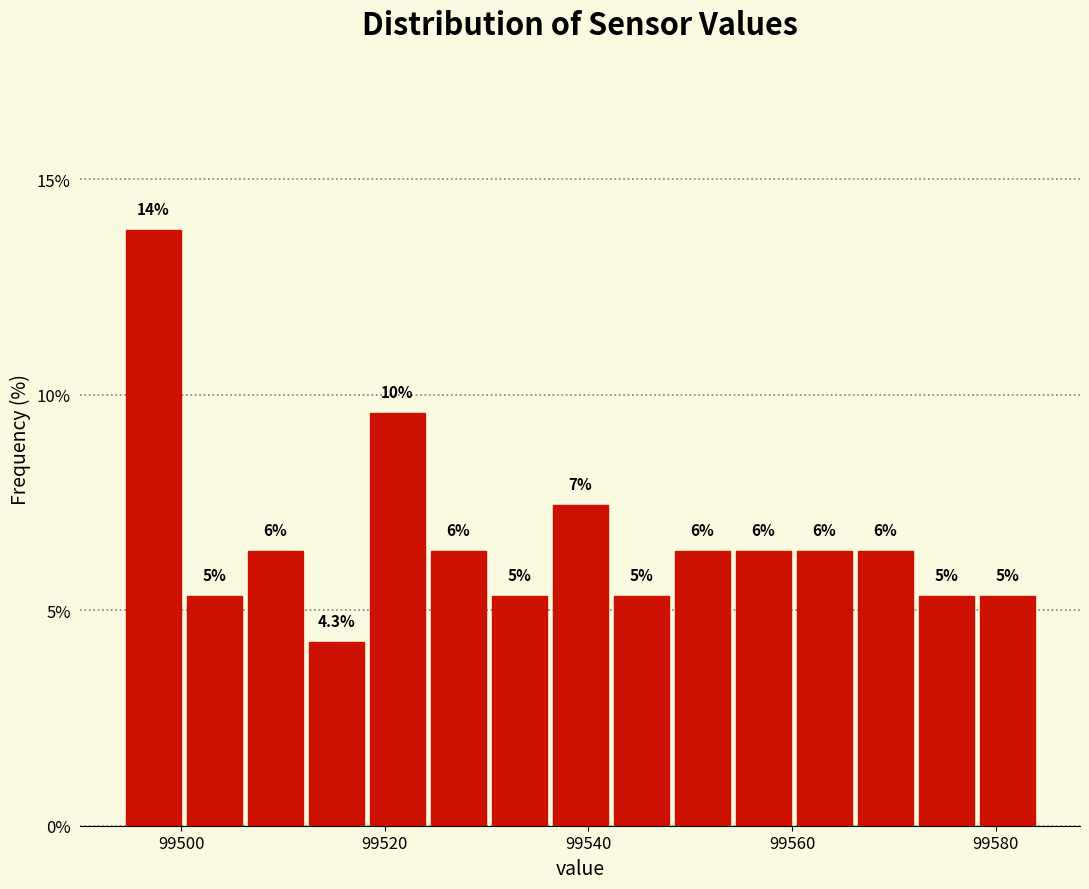

Around what value on the x-axis is the tallest bar? Give the approximate position of its centre, as read against the axis.

99498